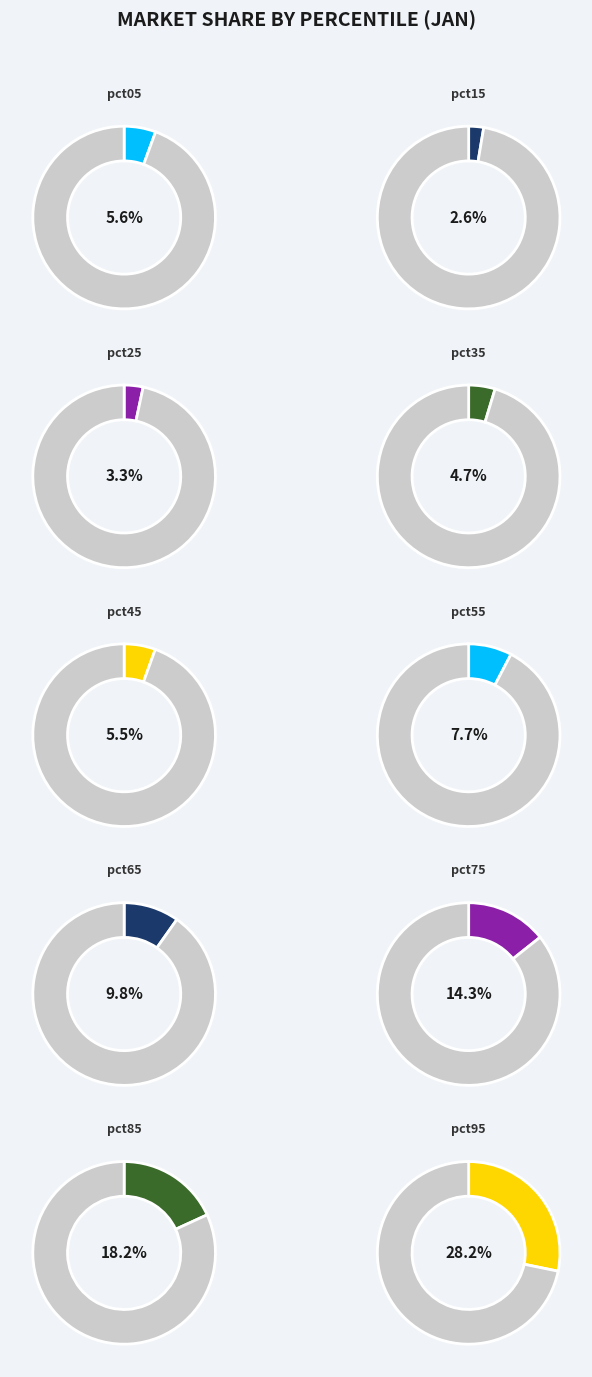

To the nearest percent, what is the average slice percentage?

10%